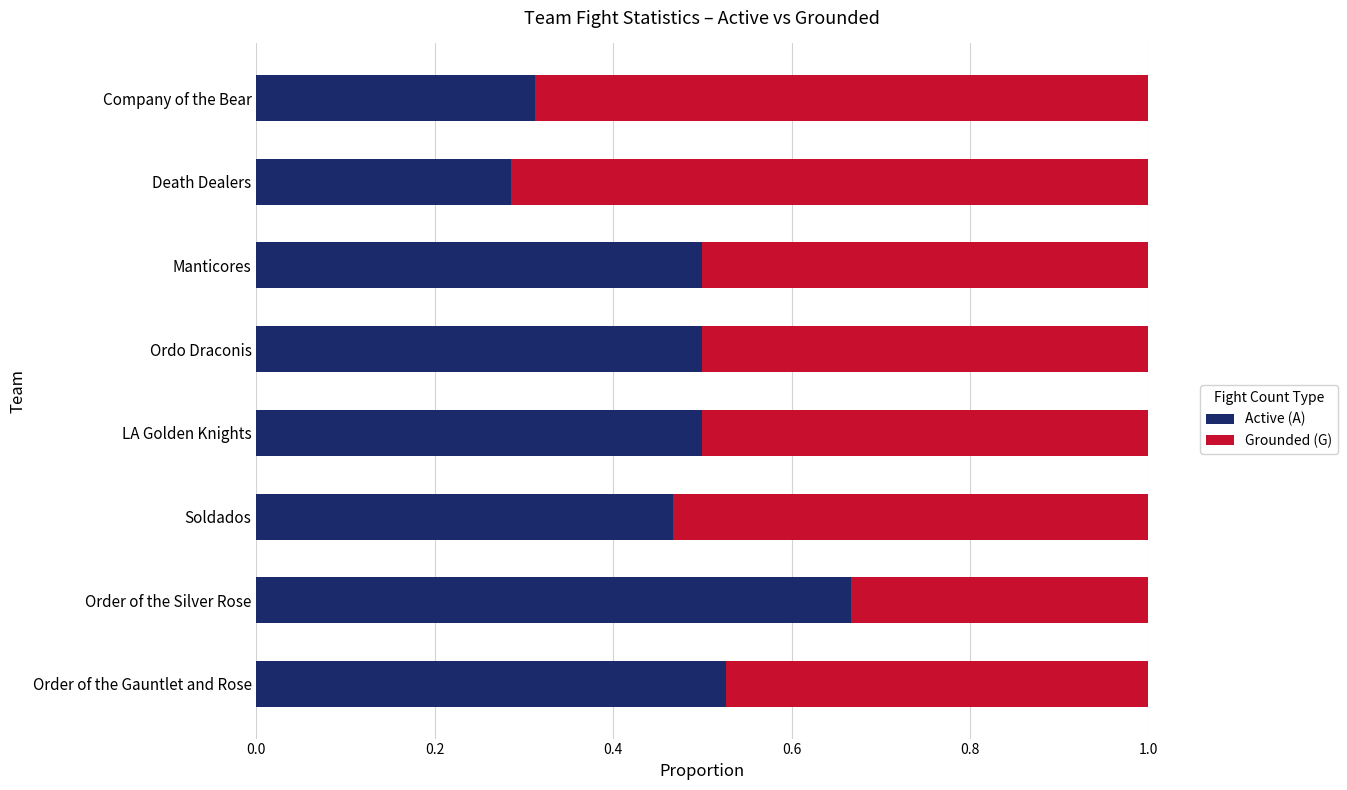

Where is Active (A) nearest to the value 0?

Death Dealers